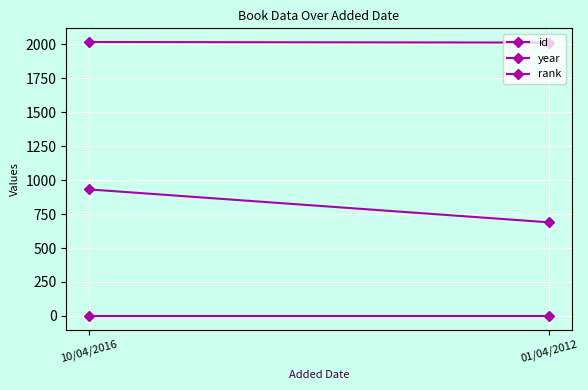

What is the sum of all id values?

1620